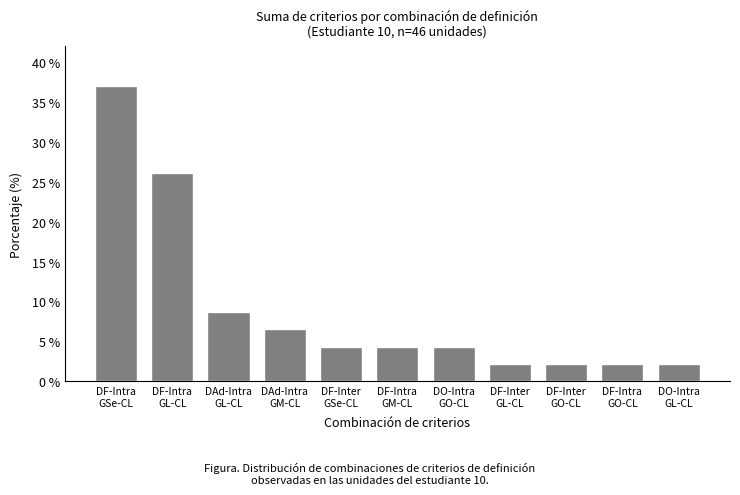

What is the difference between the second highest and minimum values?

23.9